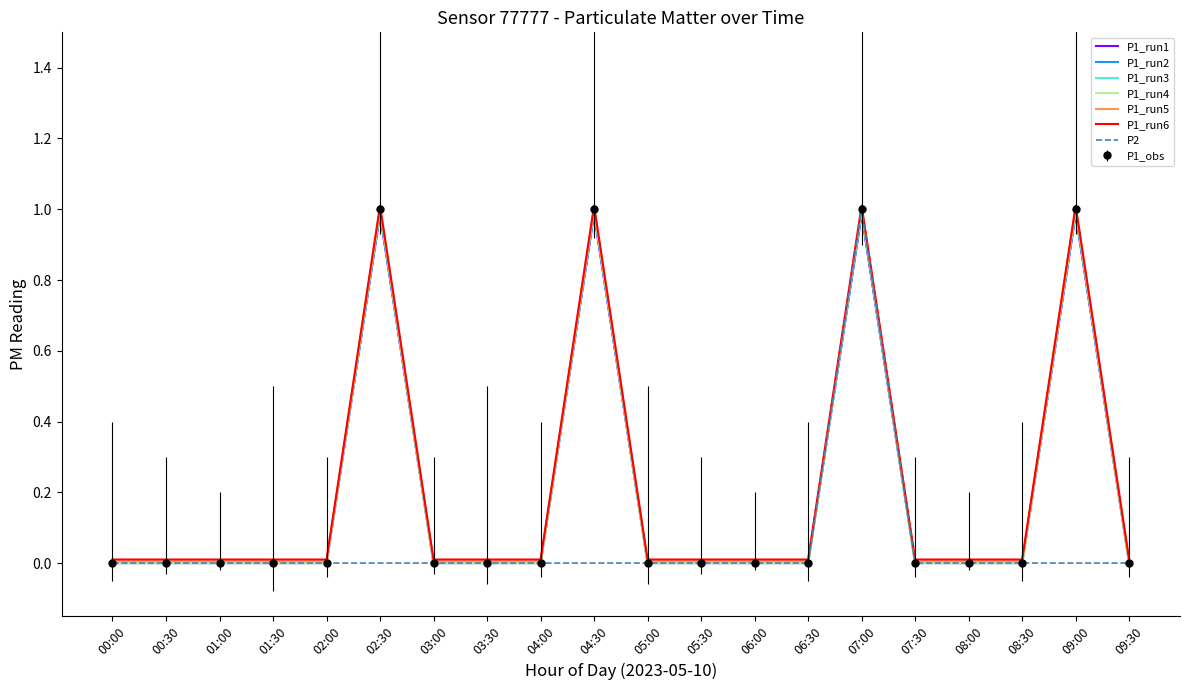

What is the difference between the maximum and minimum values in the P2 series?

1.0